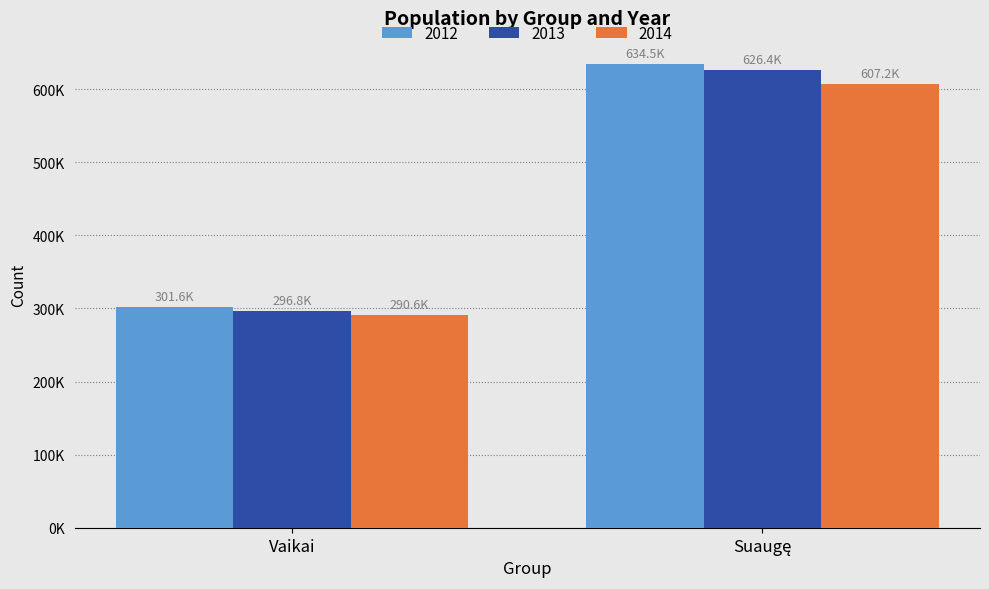

What is the value of the 2012 bar at the 2nd from the left?

634495